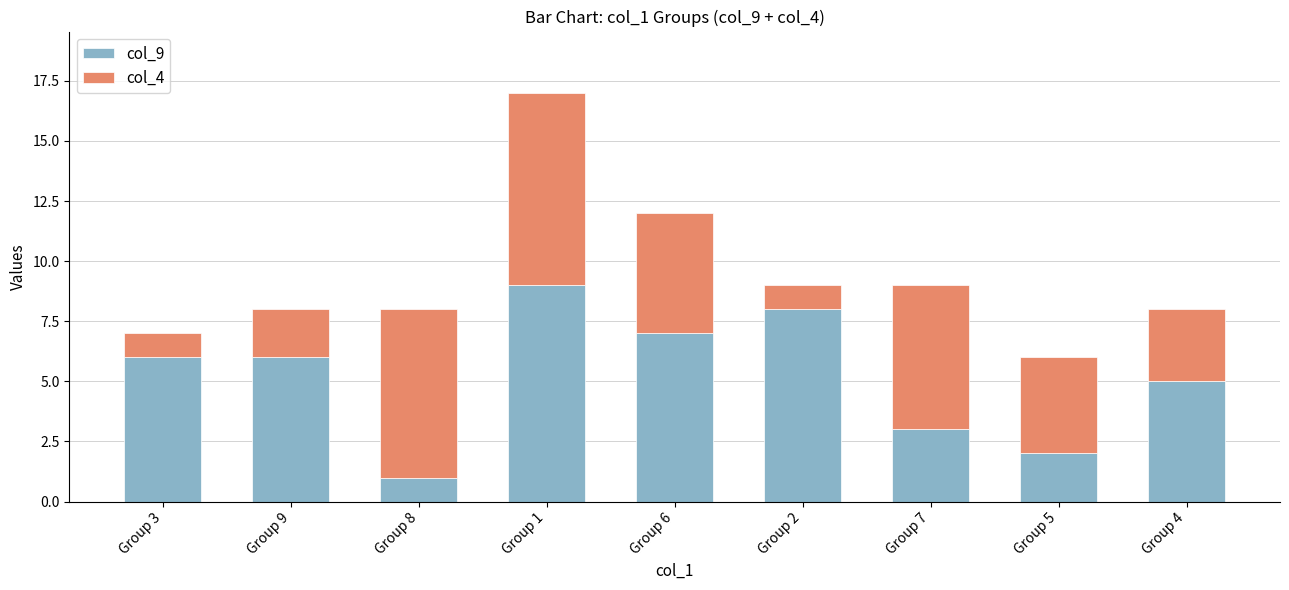

Reading left to right, transcribe the values for col_9.

6	6	1	9	7	8	3	2	5